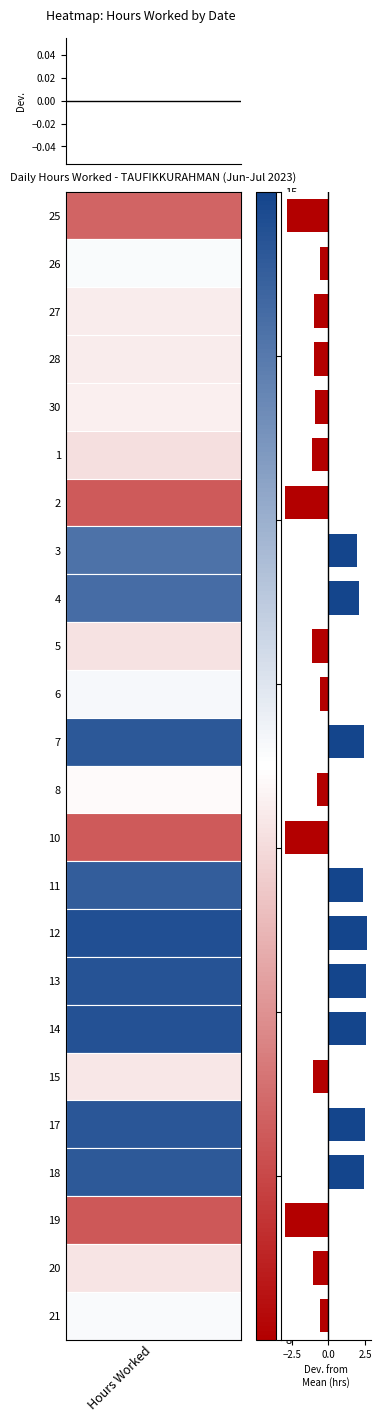

What is the maximum value shown in the chart?

2.6